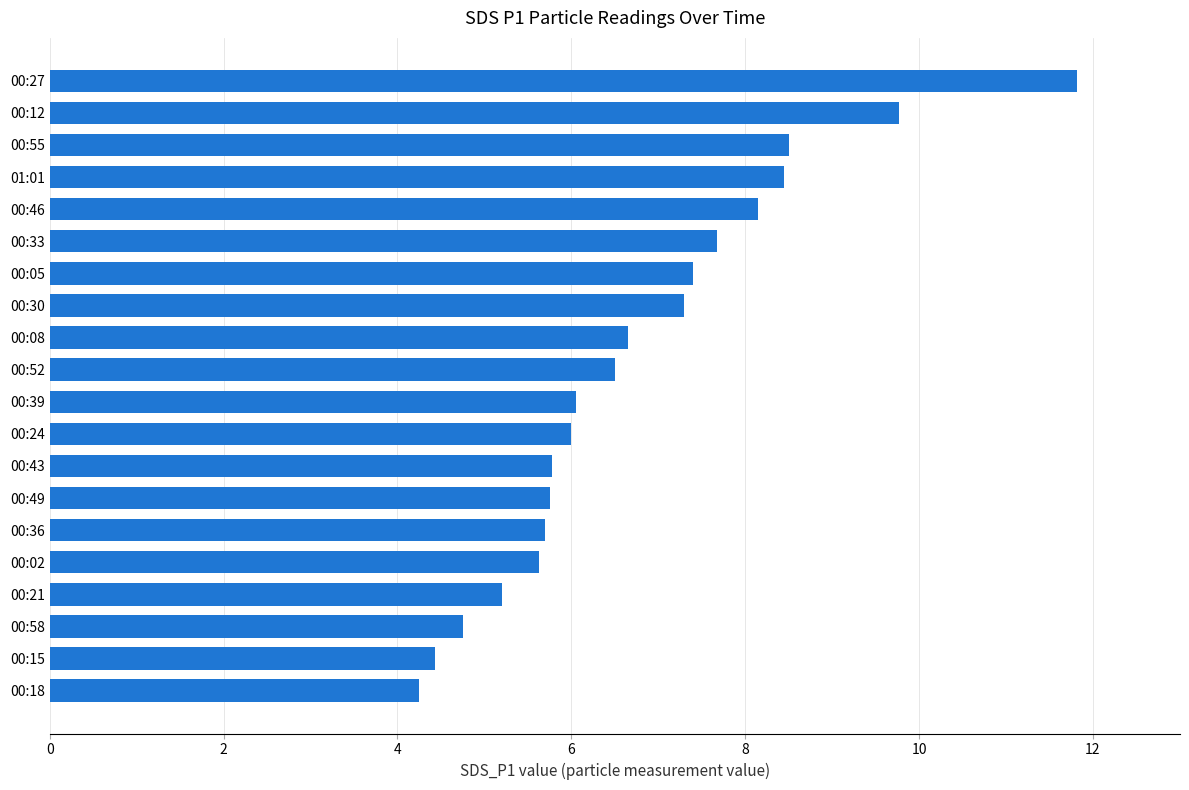

What is the sum of all values?

135.8